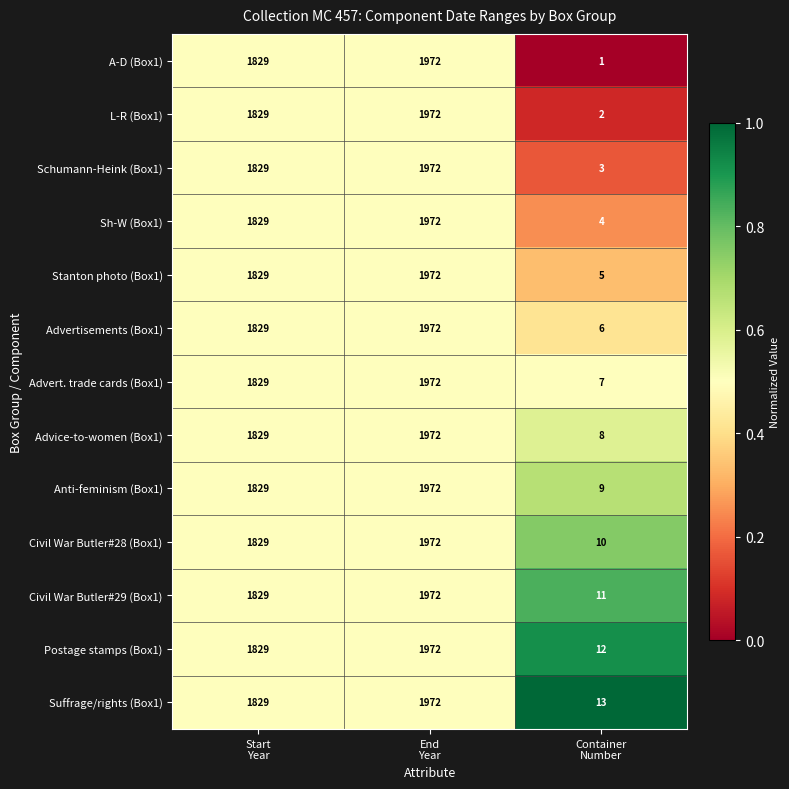

At which category is the sum across all series the highest?

End
Year